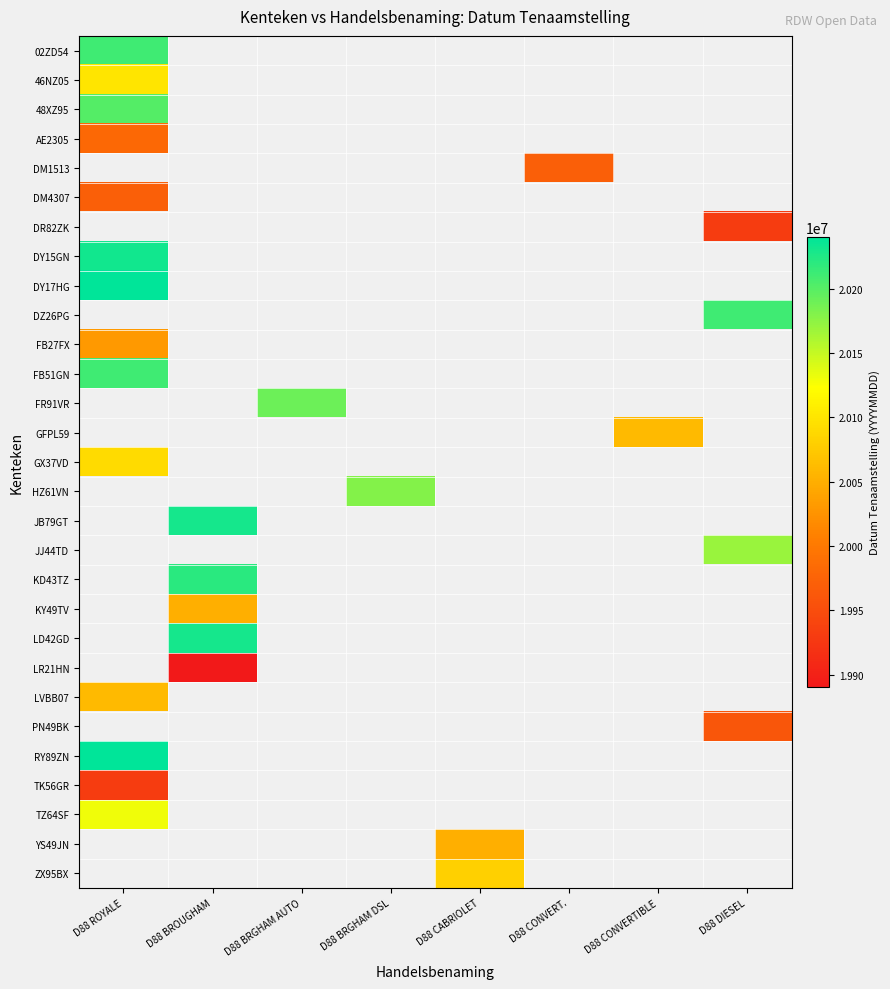

Which series has the largest range (max minus min)?

02ZD54